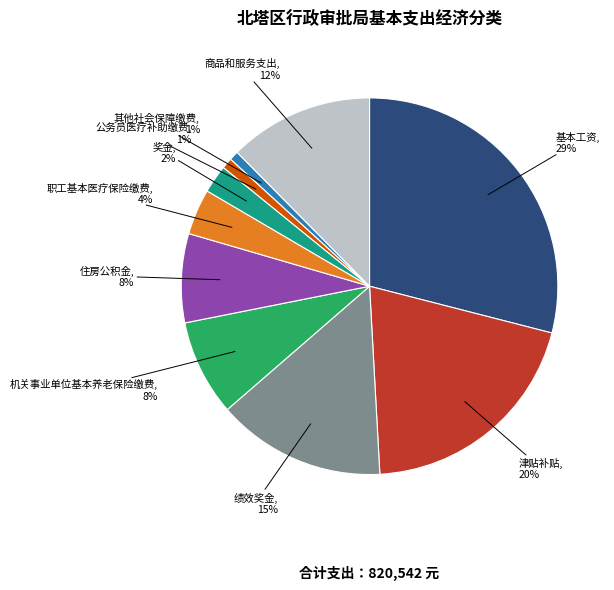

To the nearest percent, what is the combined percentage of 基本工资 and 商品和服务支出?

41%